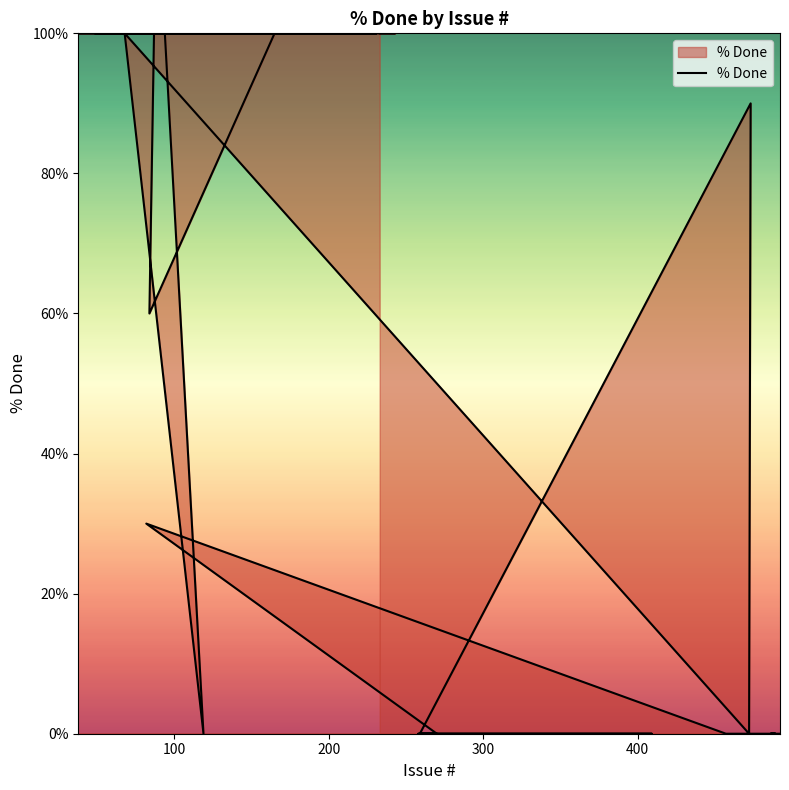

Count the values in the range 0 to 100.

40